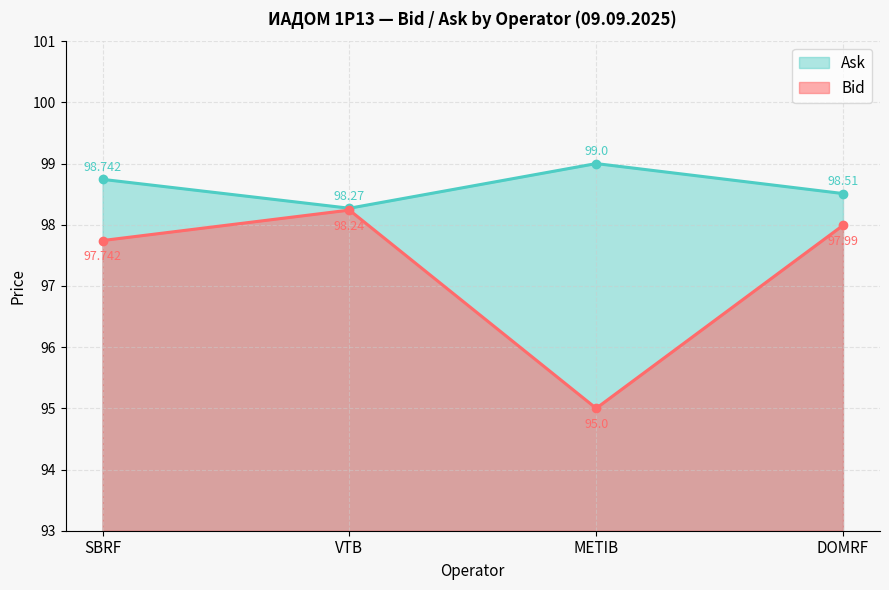

True or false: Ask and Bid cross at least once.

False